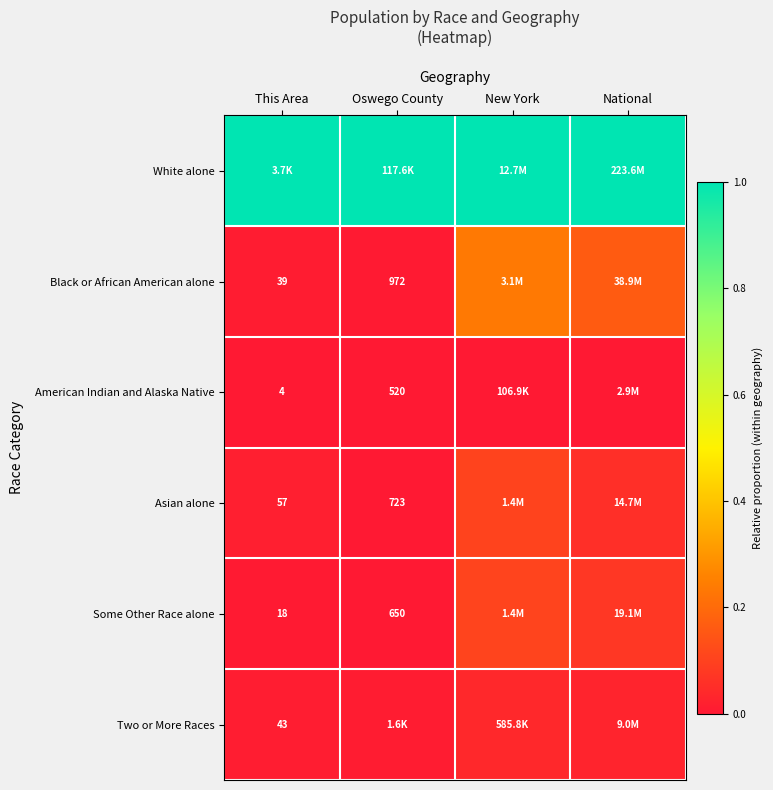

Is the value of American Indian and Alaska Native at This Area greater than the value of Asian alone at Oswego County?

No